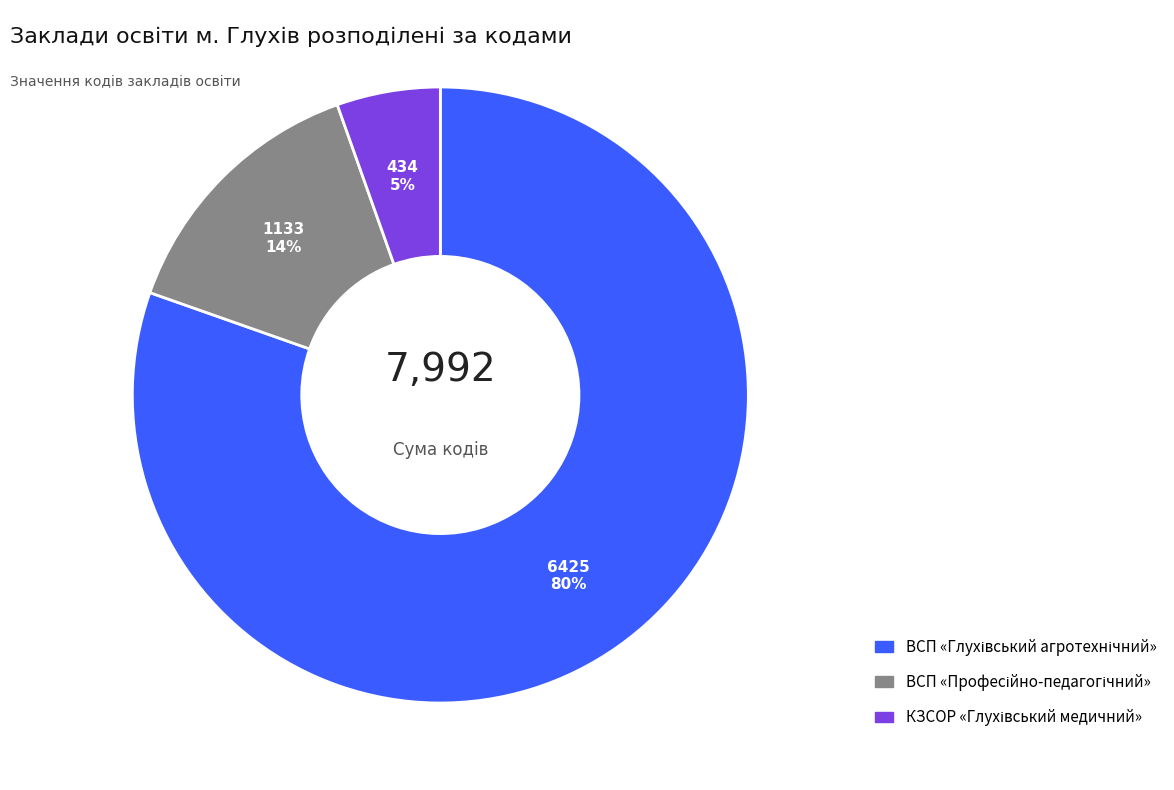

To the nearest percent, what is the average slice percentage?

33%